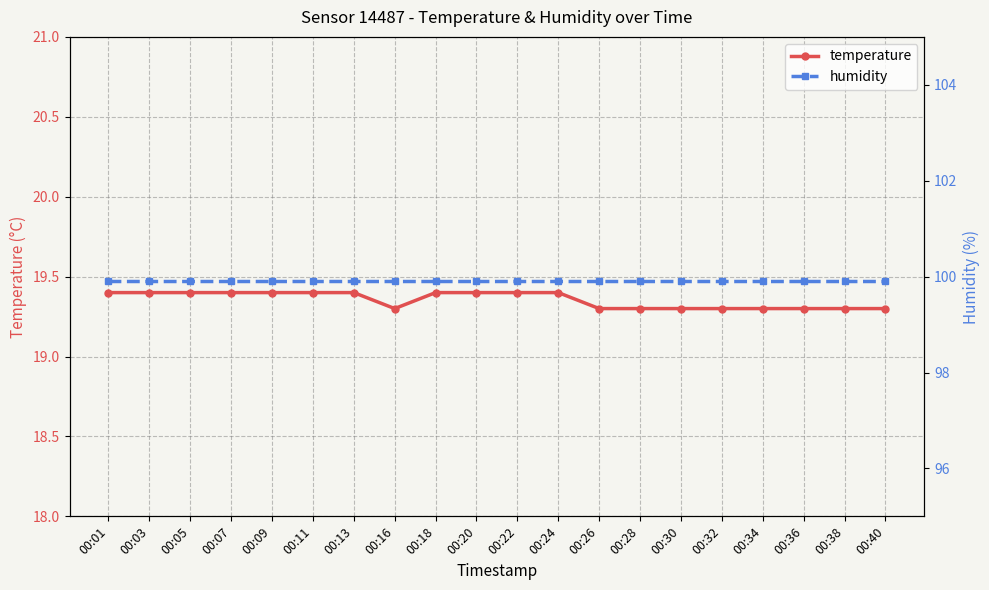

True or false: humidity and temperature intersect in this chart.

False